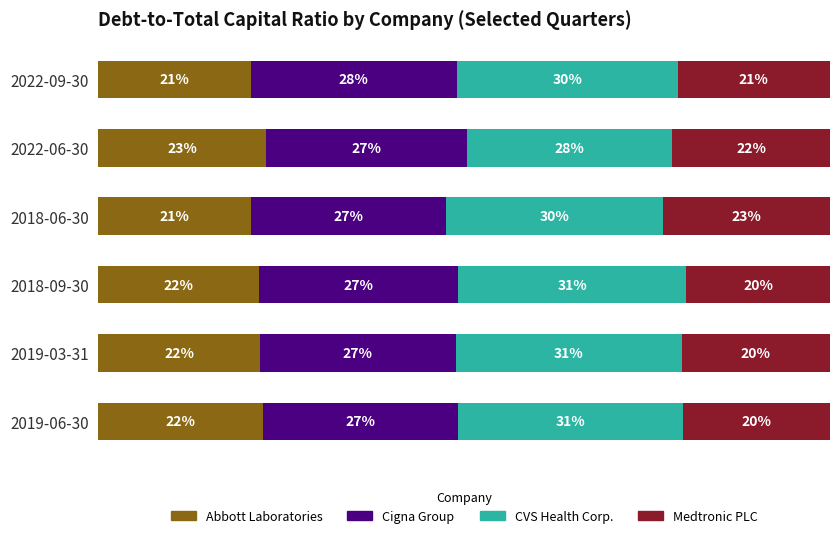

What is the average value of the Medtronic PLC series?

0.2